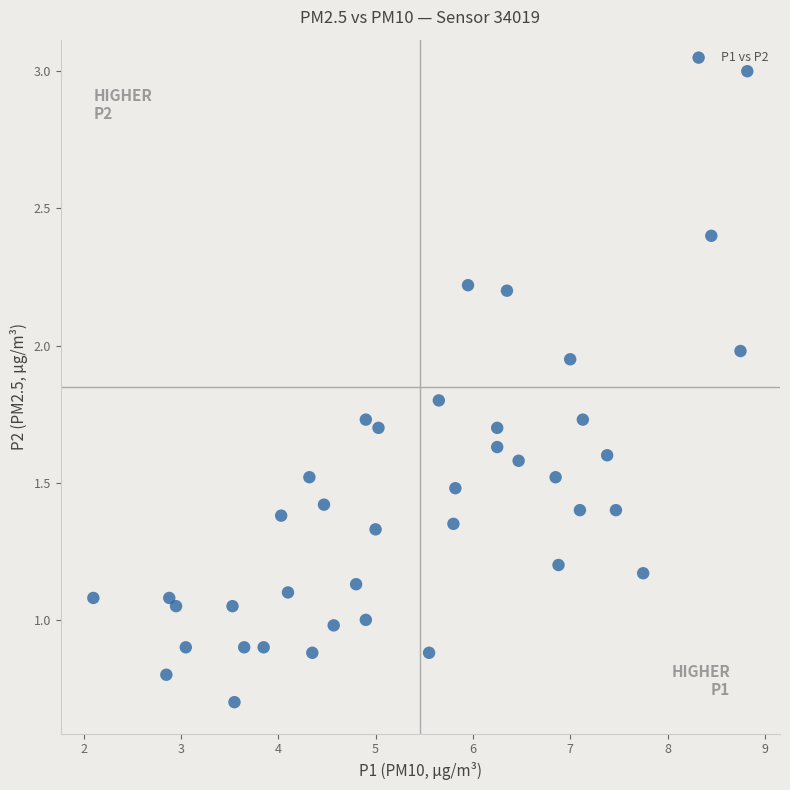

What is the range of X values (max minus min)?

6.7